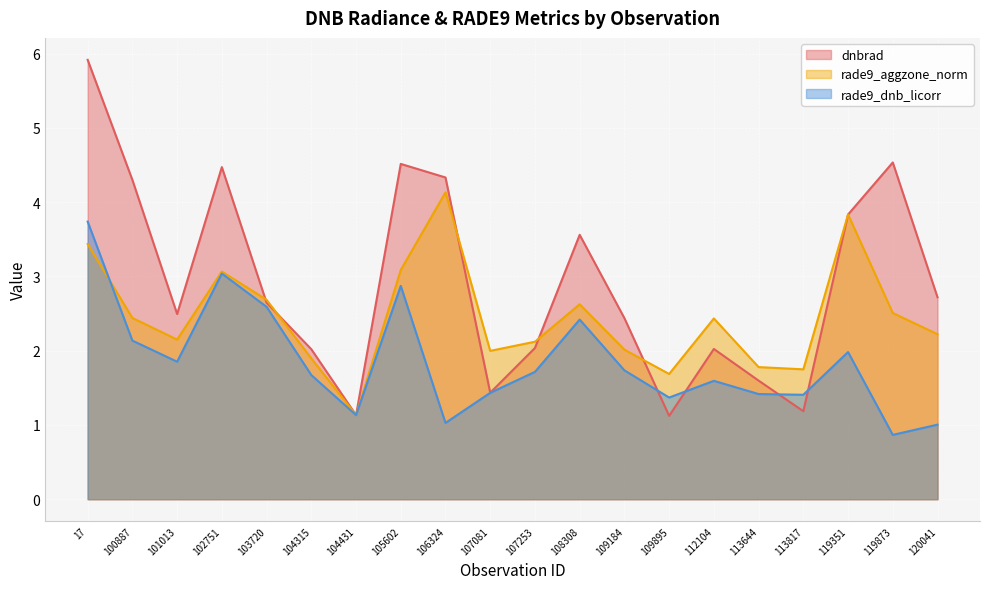

Reading left to right, what are all the values shown in this chart?

dnbrad: 17=5.9	100887=4.3	101013=2.5	102751=4.5	103720=2.6	104315=2.0	104431=1.1	105602=4.5	106324=4.3	107081=1.4	107253=2.0	108308=3.6	109184=2.4	109895=1.1	112104=2.0	113644=1.6	113817=1.2	119351=3.8	119873=4.5	120041=2.7
rade9_aggzone_norm: 17=3.4	100887=2.4	101013=2.1	102751=3.1	103720=2.7	104315=1.9	104431=1.1	105602=3.1	106324=4.1	107081=2.0	107253=2.1	108308=2.6	109184=2.0	109895=1.7	112104=2.4	113644=1.8	113817=1.7	119351=3.8	119873=2.5	120041=2.2
rade9_dnb_licorr: 17=3.7	100887=2.1	101013=1.9	102751=3.0	103720=2.6	104315=1.7	104431=1.1	105602=2.9	106324=1.0	107081=1.4	107253=1.7	108308=2.4	109184=1.7	109895=1.4	112104=1.6	113644=1.4	113817=1.4	119351=2.0	119873=0.9	120041=1.0